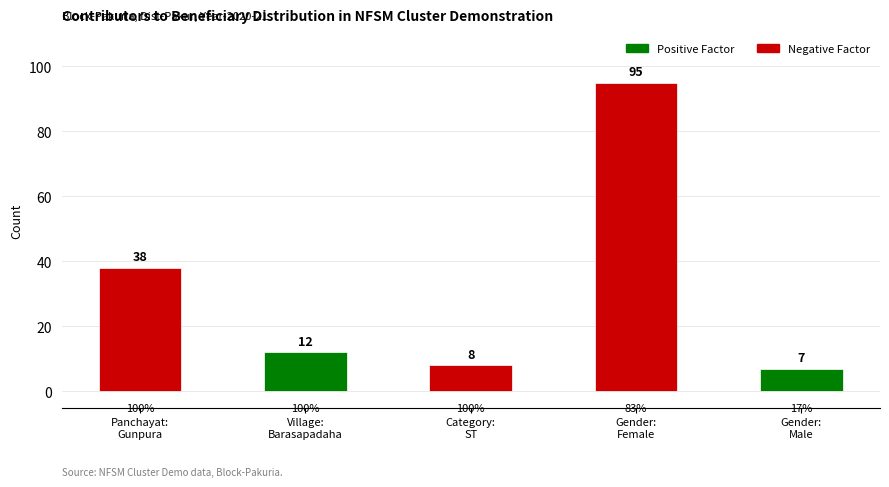

At which label is the value closest to 51?

Panchayat:
Gunpura